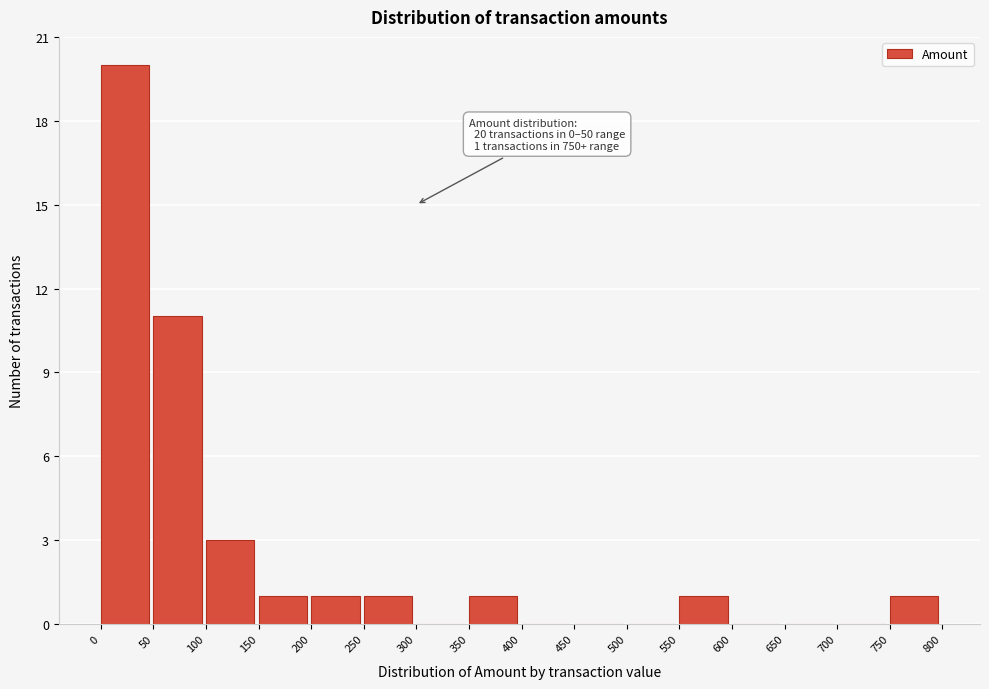

Over which range of the x-axis is the bar tallest?

0 to 50